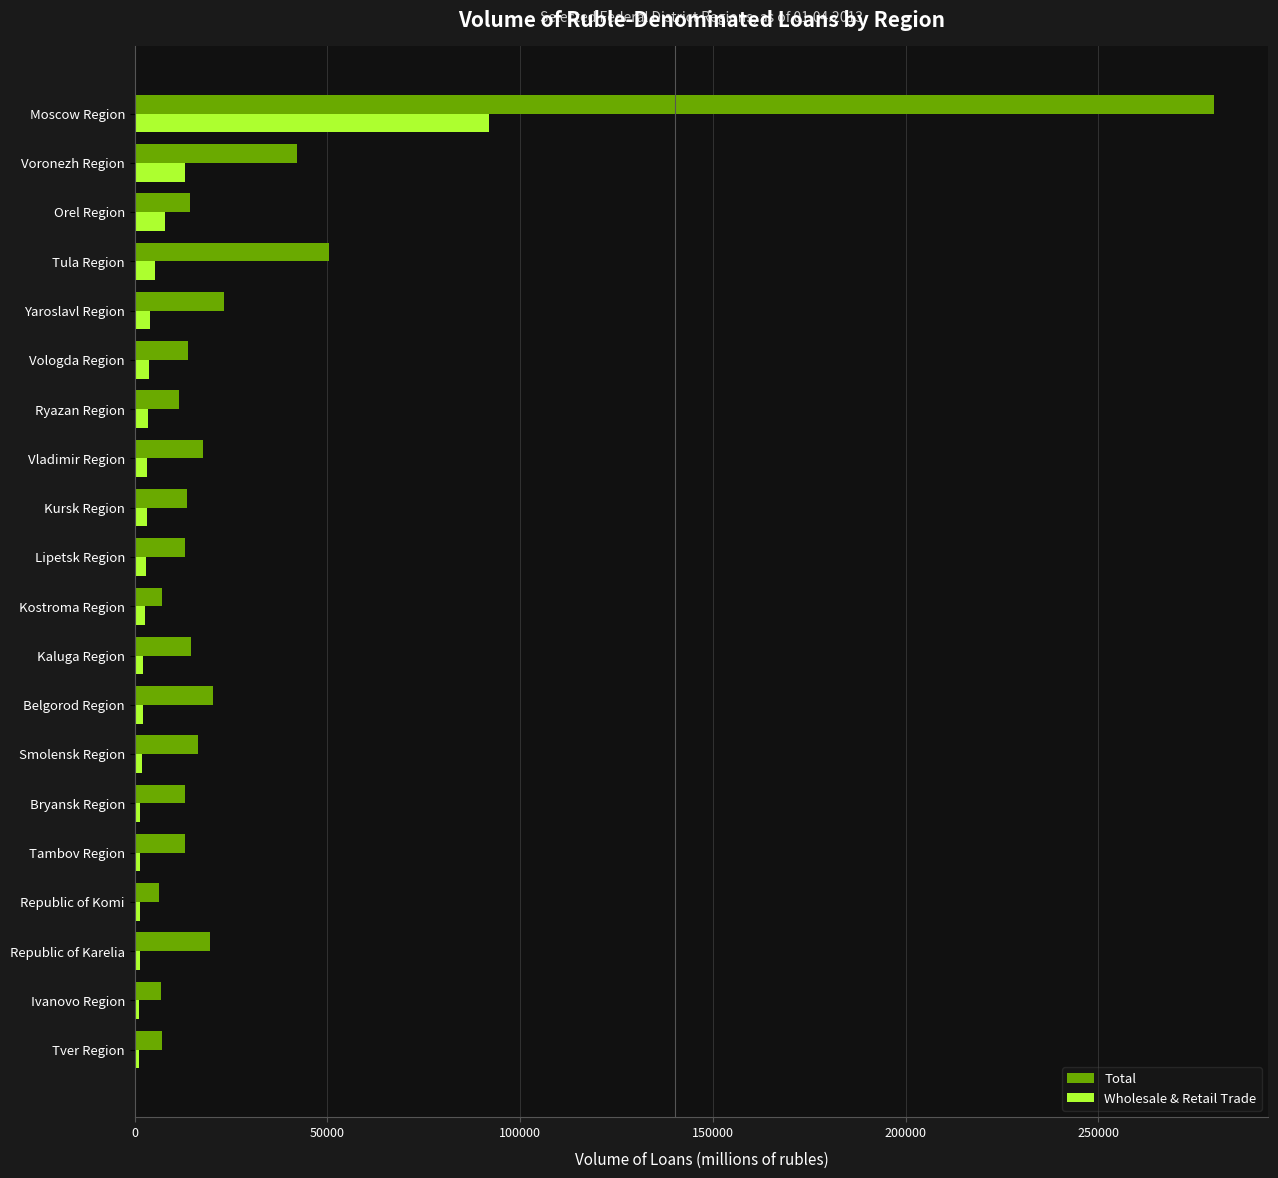

At Belgorod Region, list the series in order from largest to smallest.

Total, Wholesale & Retail Trade